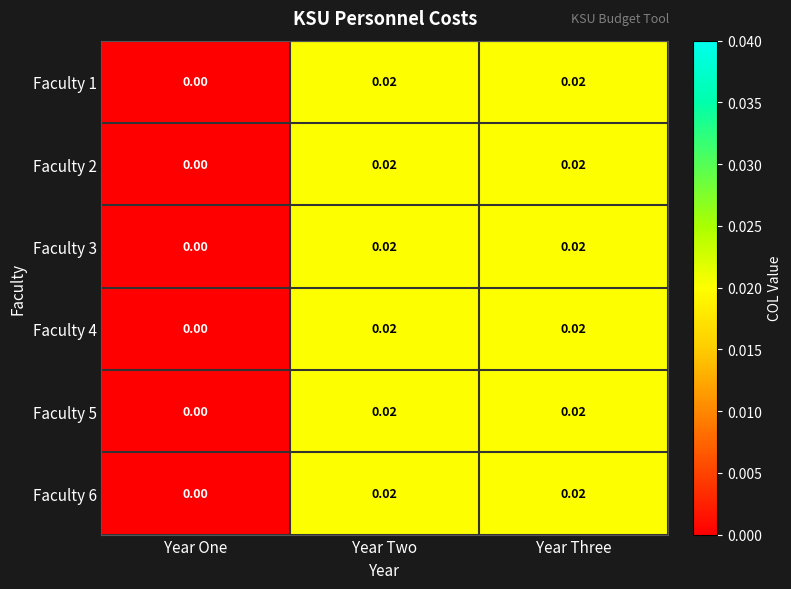

At which label does Faculty 6 reach its minimum?

Year One